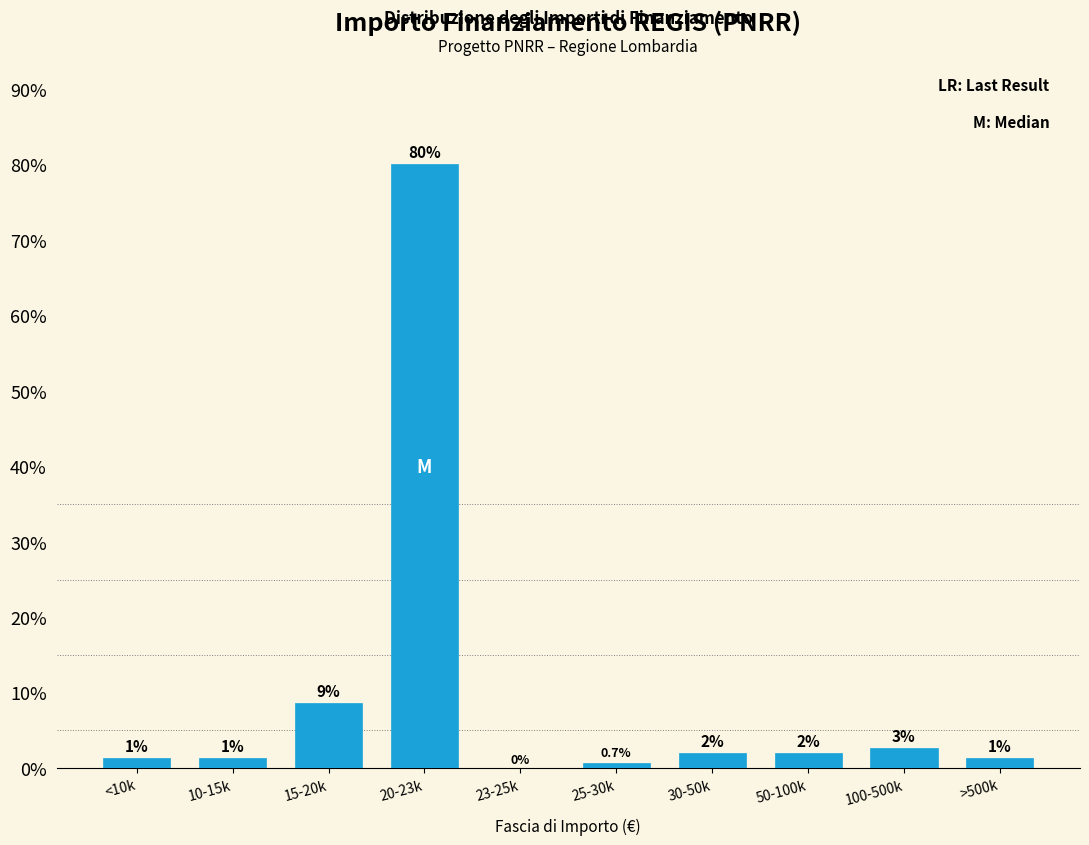

At which label does the data first exceed 2?

15-20k